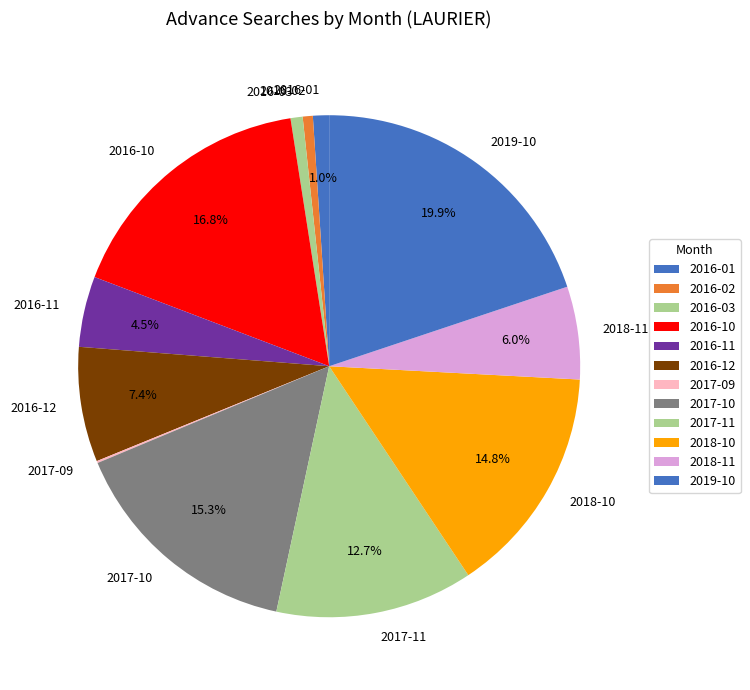

What is the ratio of the value at 2016-12 to the value at 2018-10?

0.5